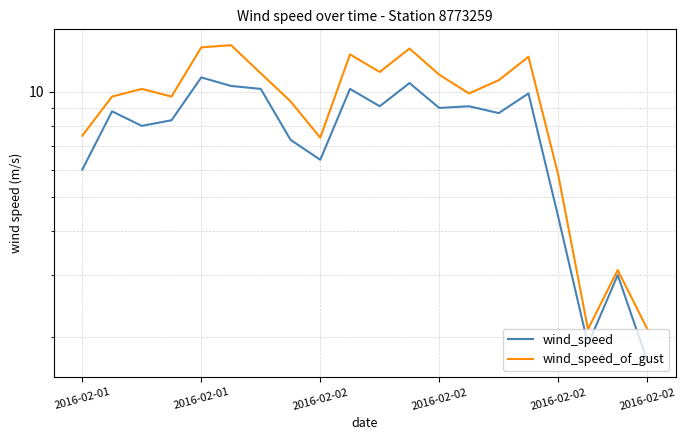

Which category has the highest value across all series?

2016-02-02